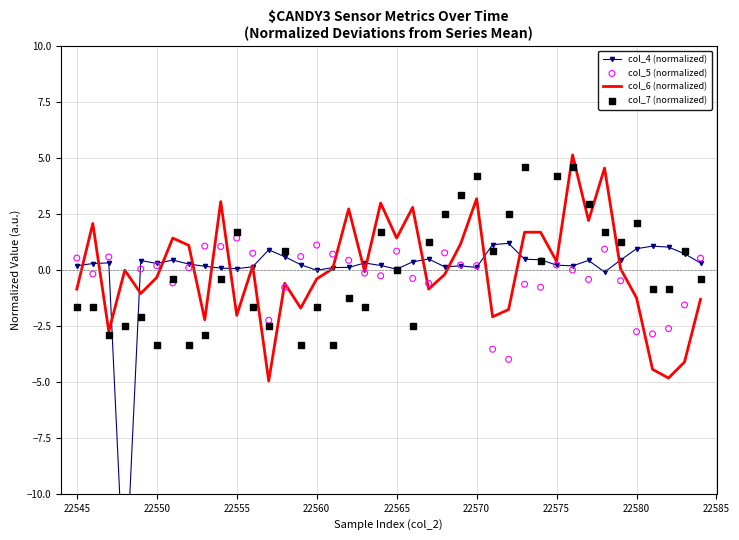

Which series has the largest Y range (max minus min)?

col_5 (normalized)